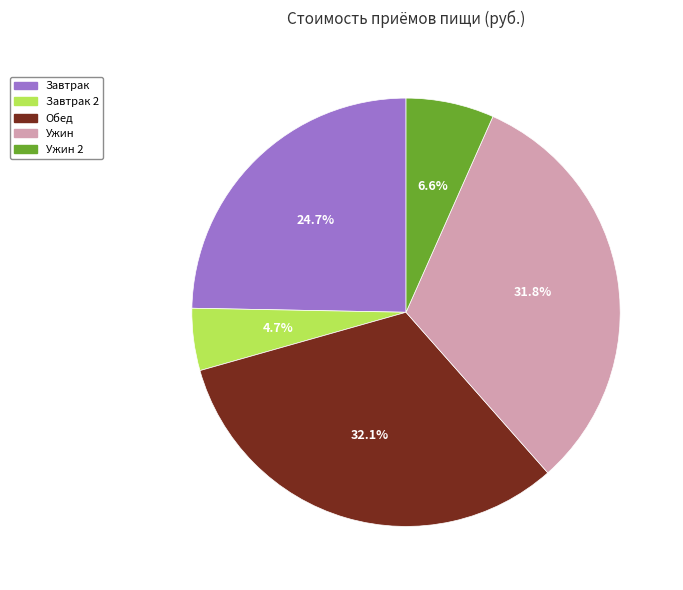

Is there a majority slice in this chart?

No